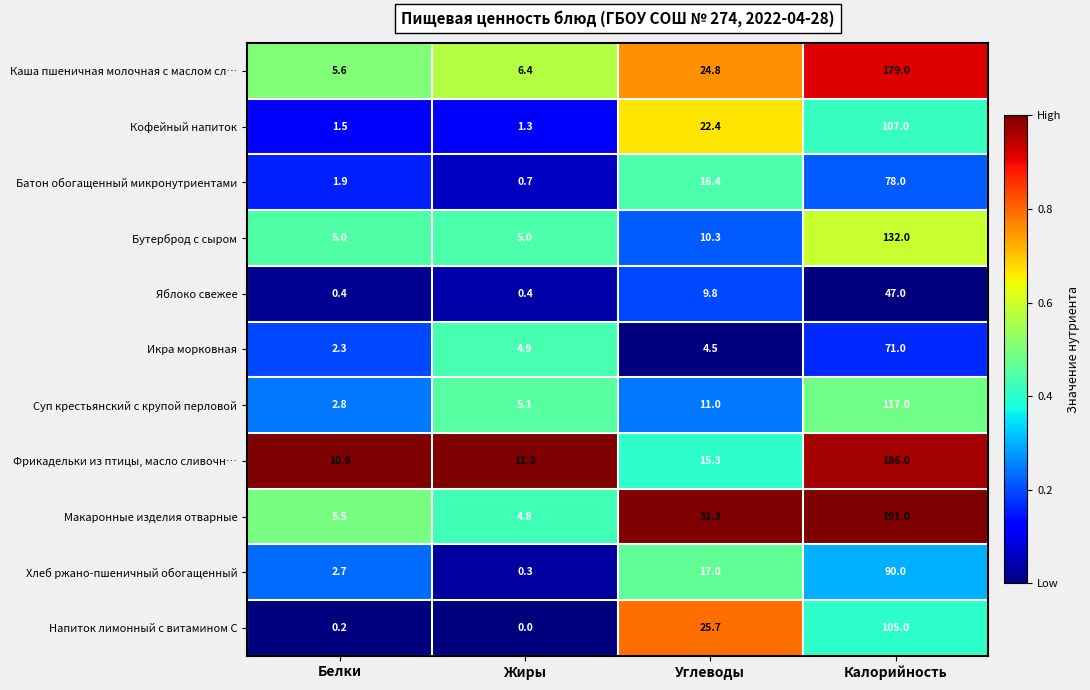

The value of Суп крестьянский с крупой перловой at Калорийность is 39.8. True or false?

False